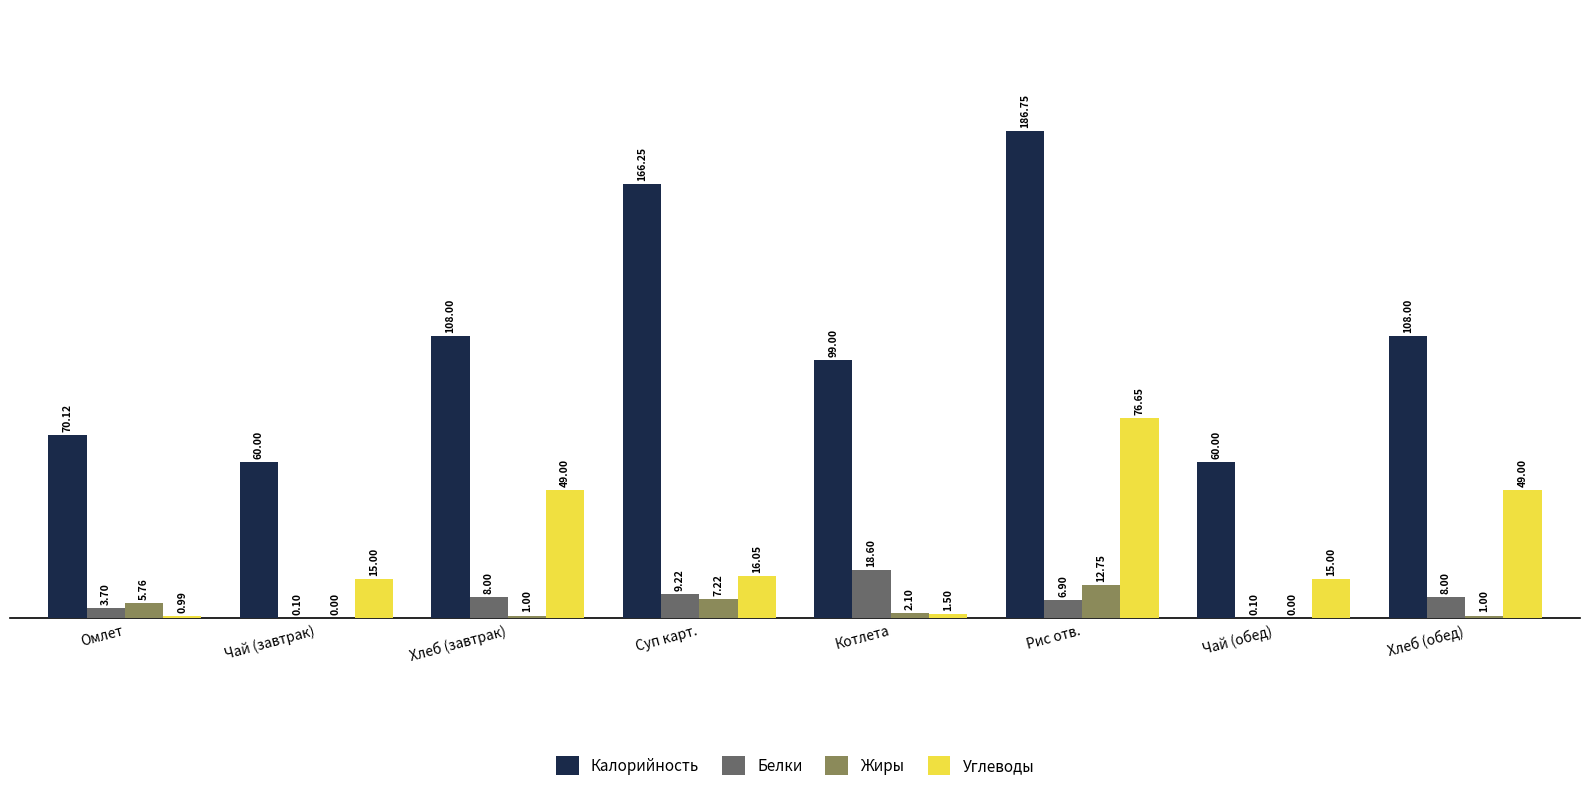

Between Чай (завтрак) and Хлеб (обед), which series saw the biggest shift?

Калорийность